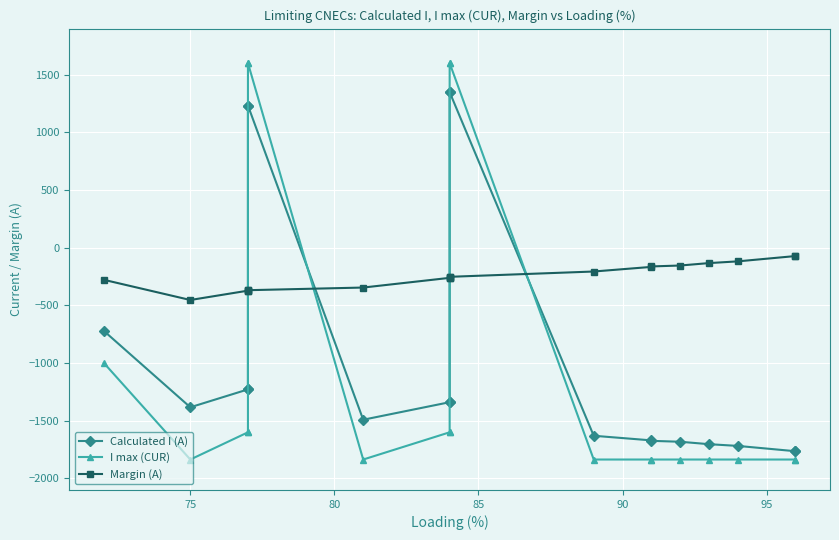

List the series in order of their peak value, highest first.

I max (CUR), Calculated I (A), Margin (A)